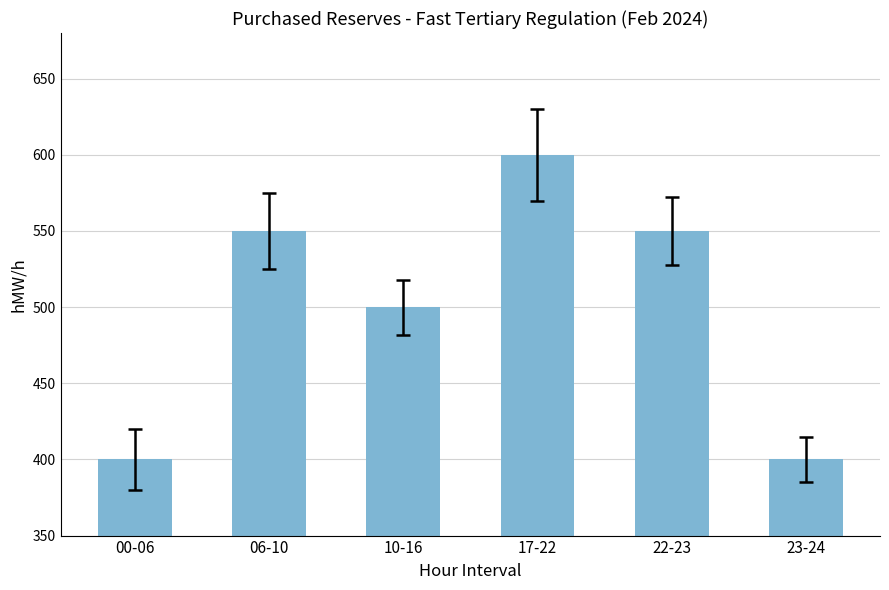

At which category does the chart reach its peak across all series?

17-22